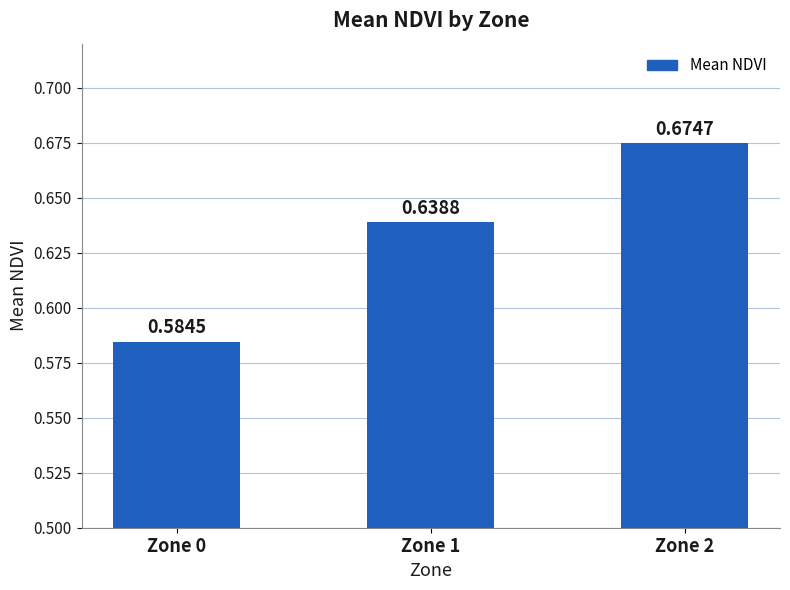

The chart shows a value of 1.1 at Zone 1. True or false?

False